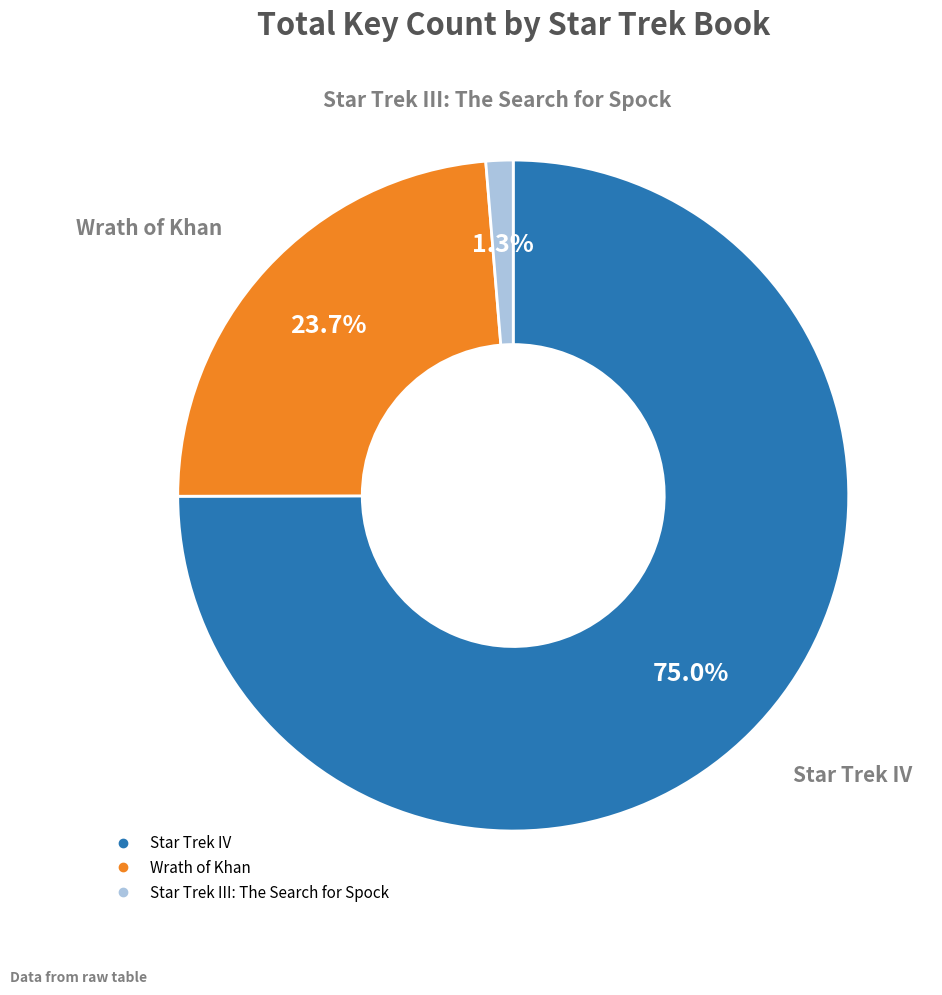

Which category accounts for the majority?

Star Trek IV